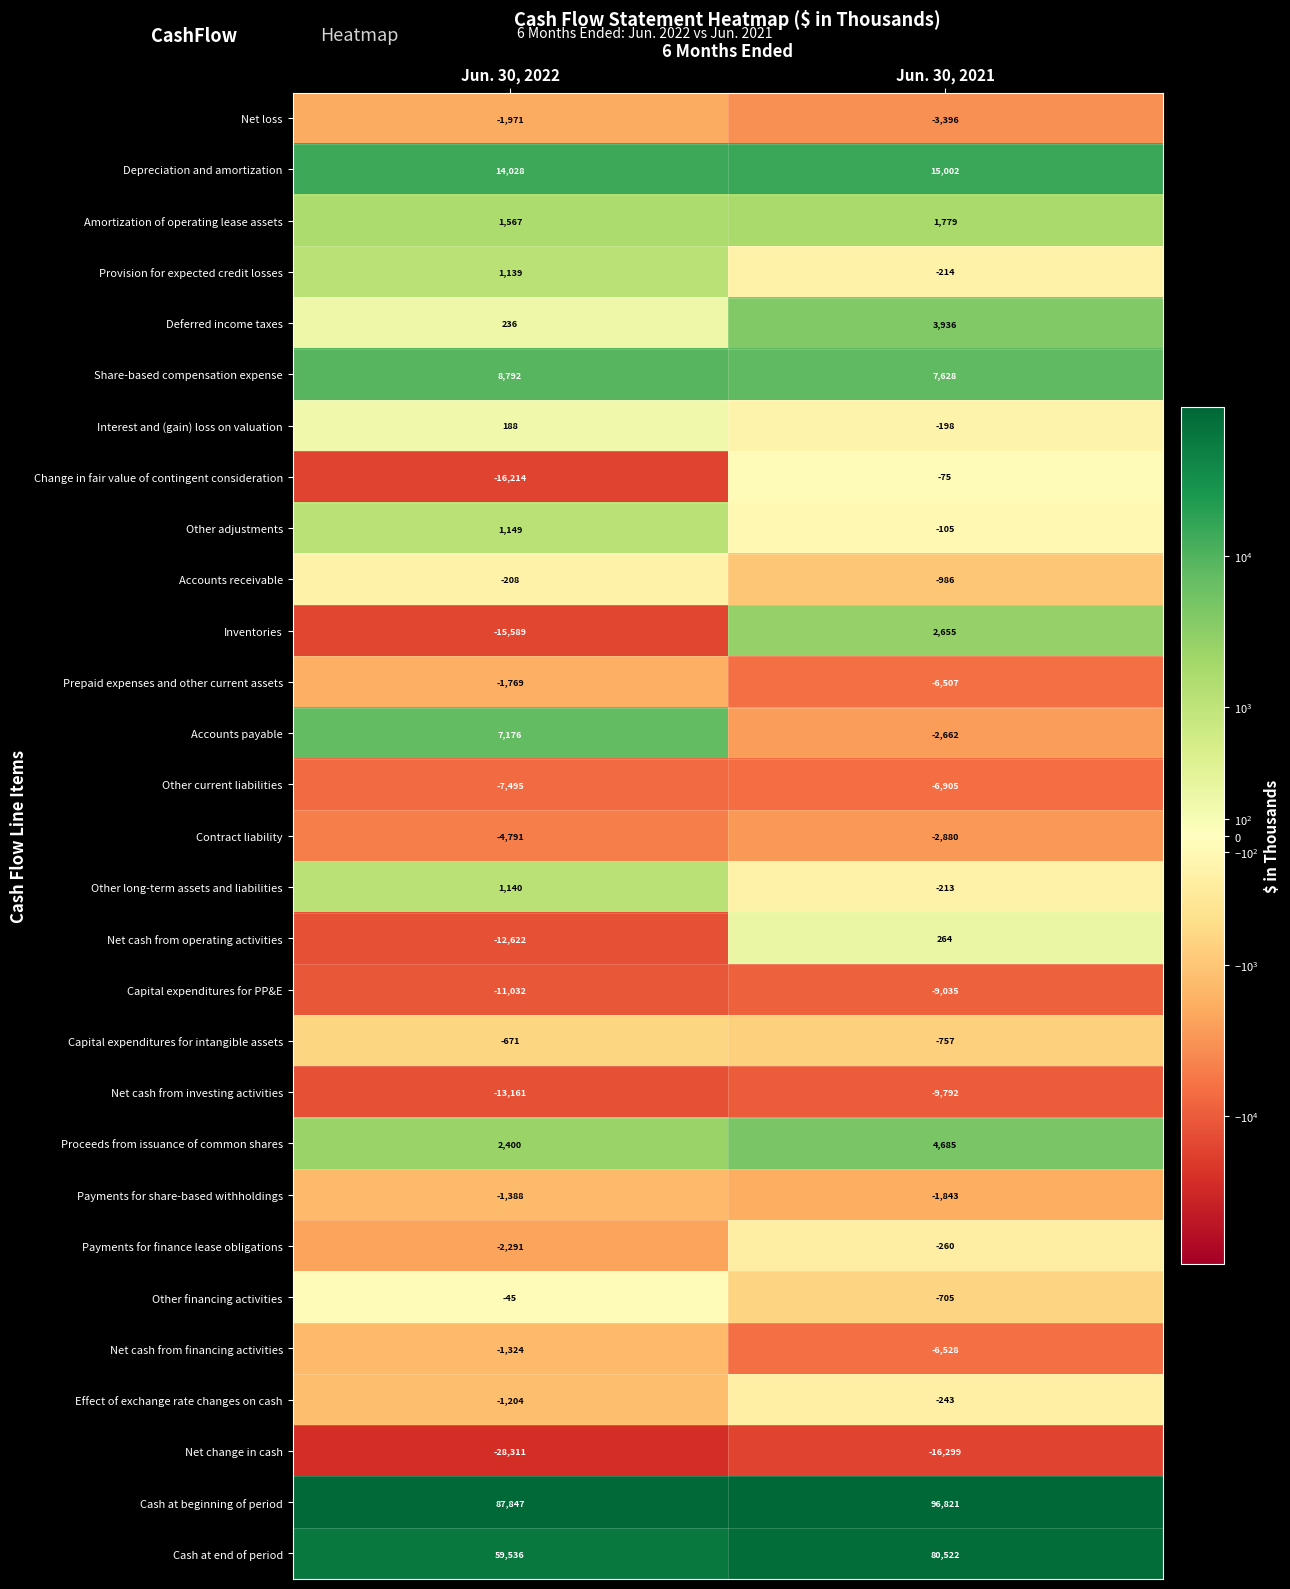

What is the difference between the highest and lowest values at Jun. 30, 2022?

116158